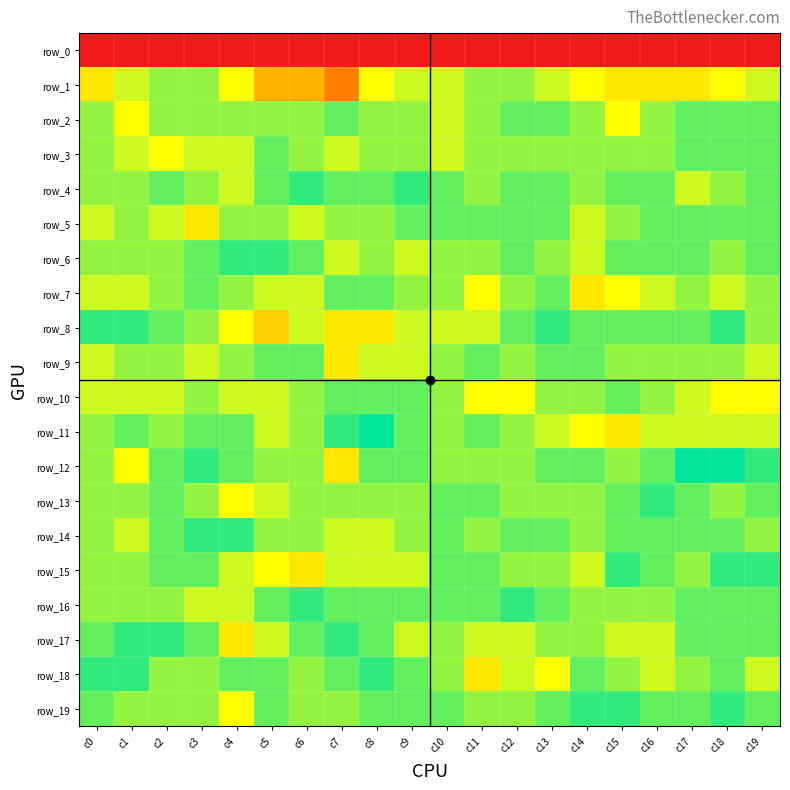

At which label is row_5 closest to 90?

c0